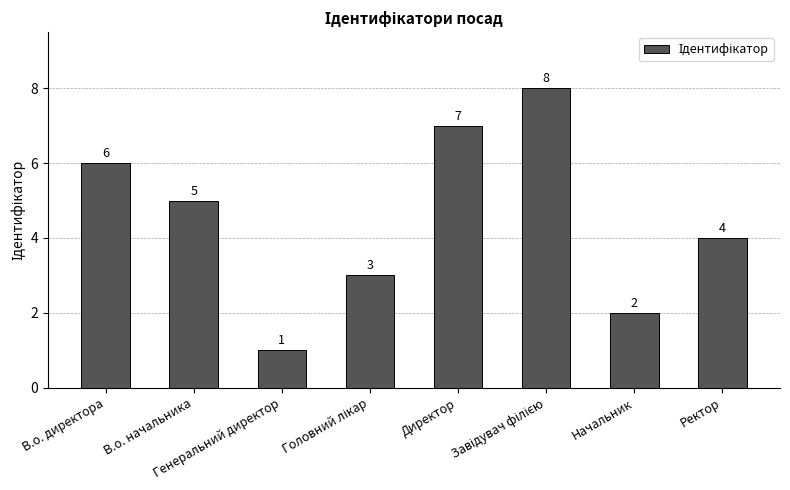

What is the difference between the values at Генеральний директор and Директор?

6